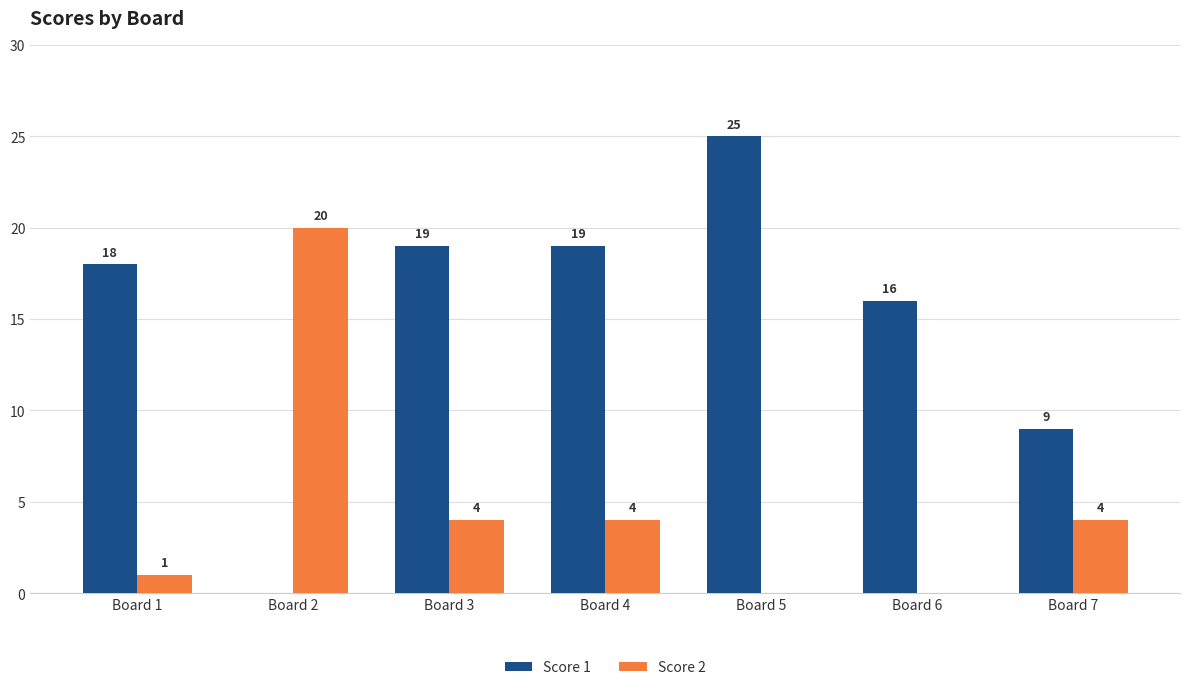

Is the value of Score 2 at Board 7 greater than the value of Score 1 at Board 2?

Yes